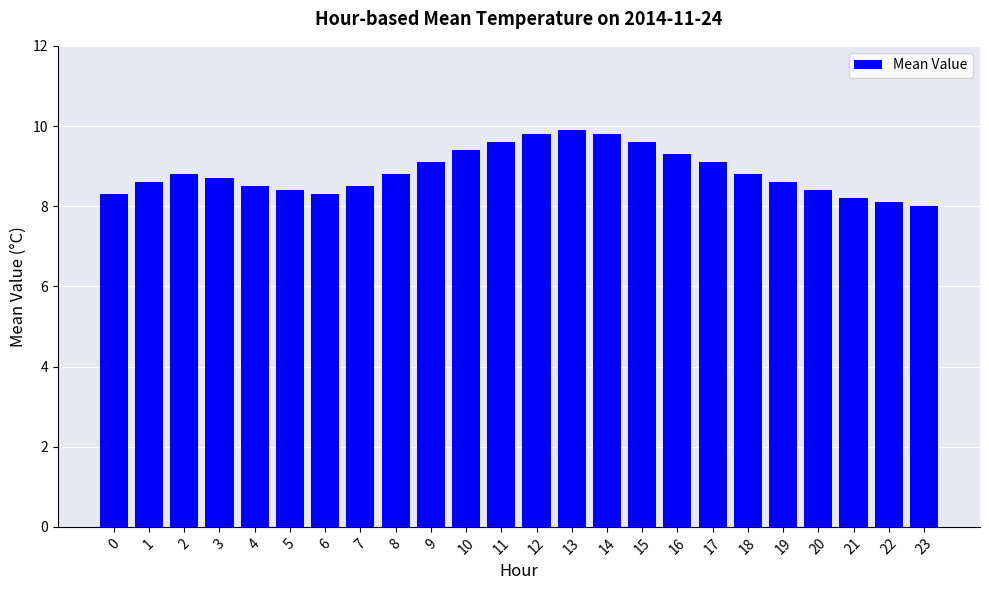

What is the change in value from 0 to 18?

+0.5